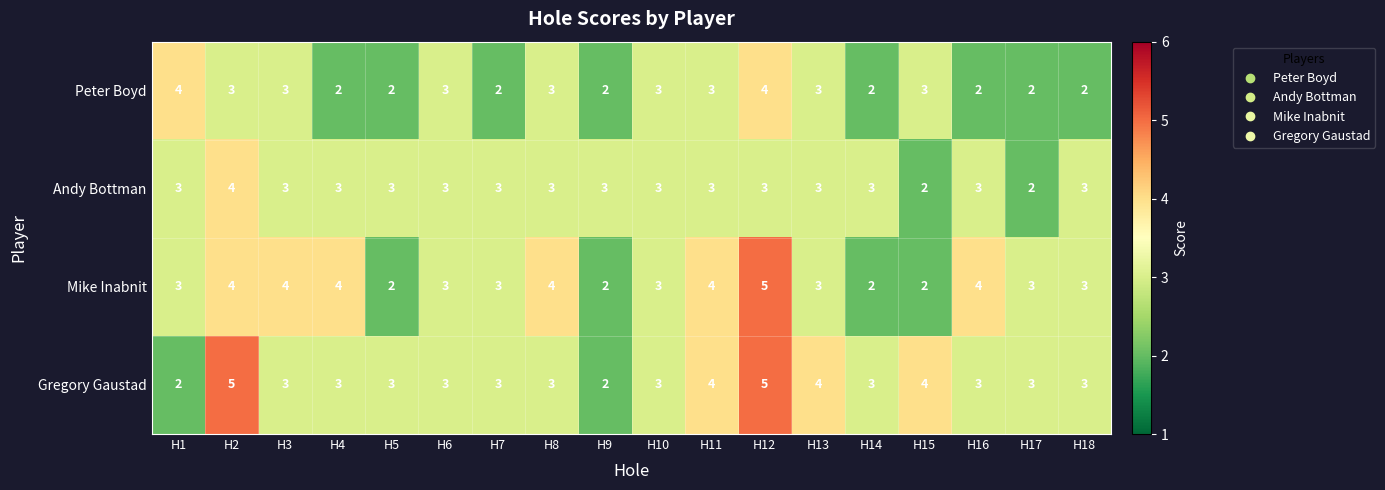

What is the sum of all Peter Boyd values?

48